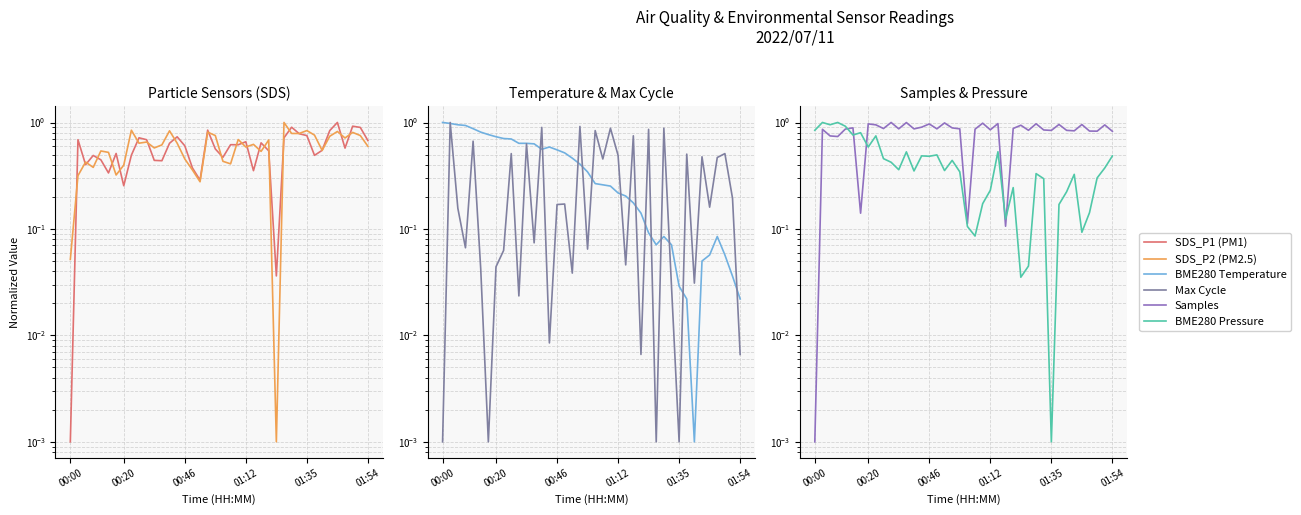

What is the maximum value for BME280 Temperature?

1.0